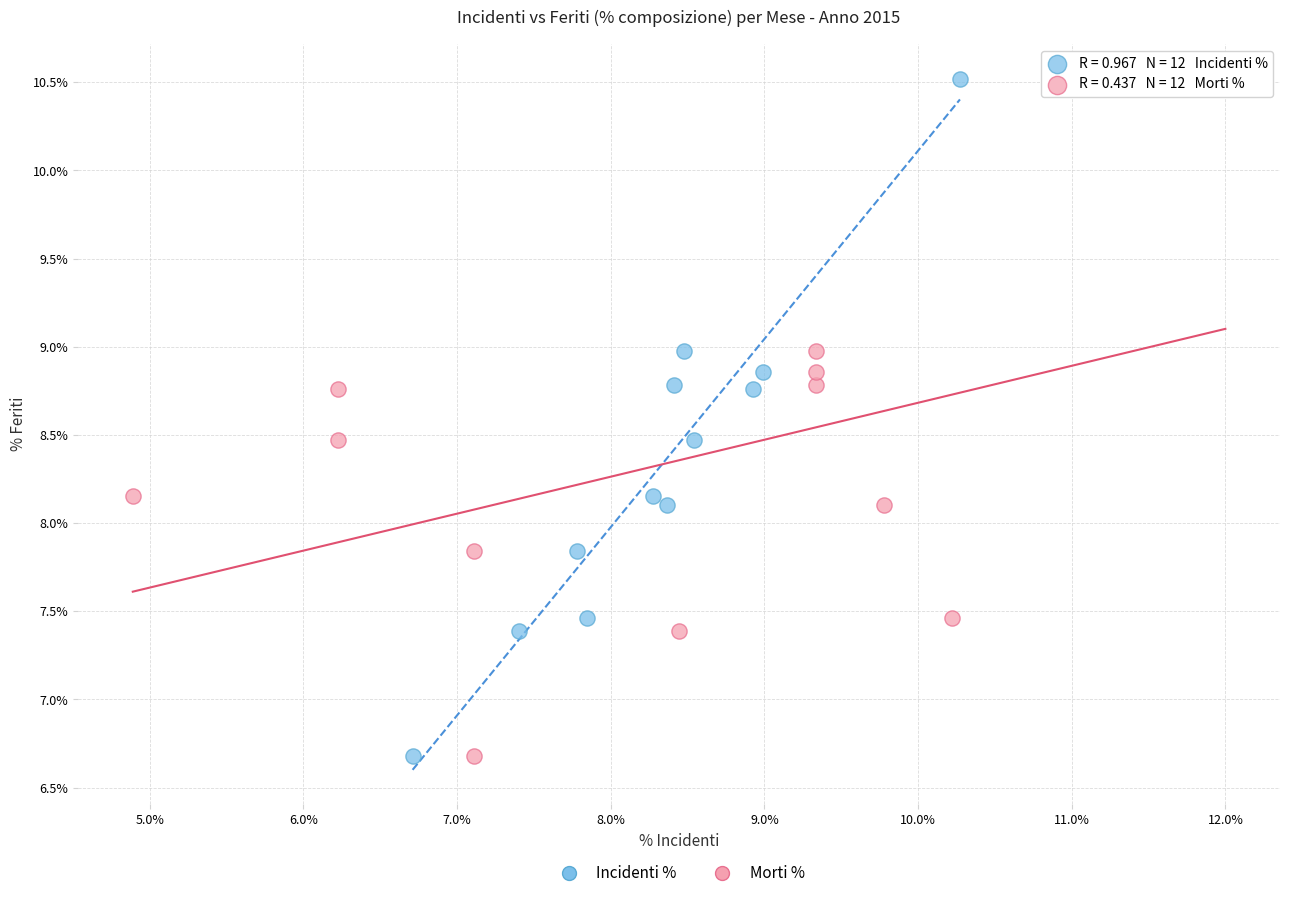

What are all the series names shown in the legend?

Incidenti %, Morti %